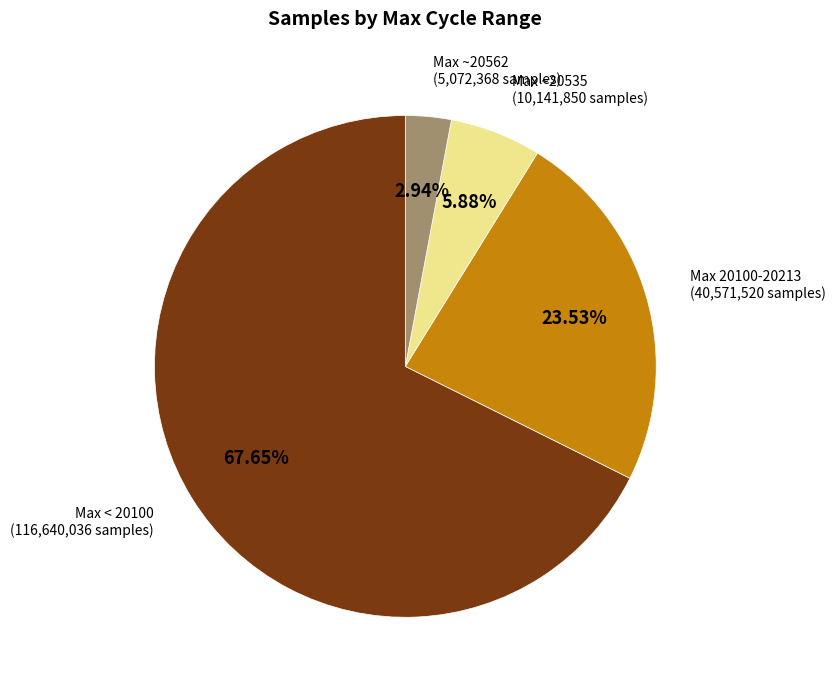

Does any single category account for the majority?

Yes